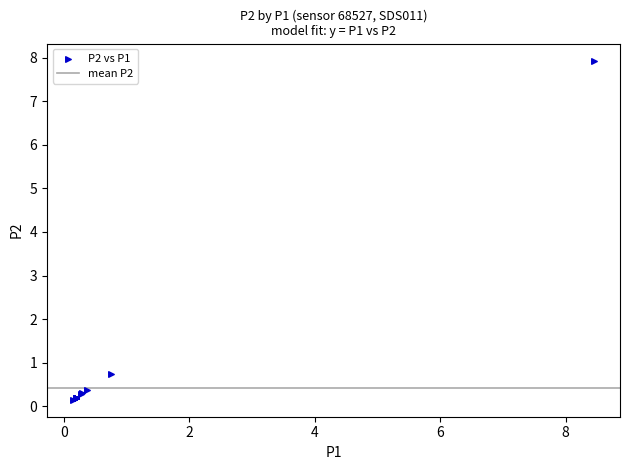

What Y value in the scatter plot is closest to 4?

0.8